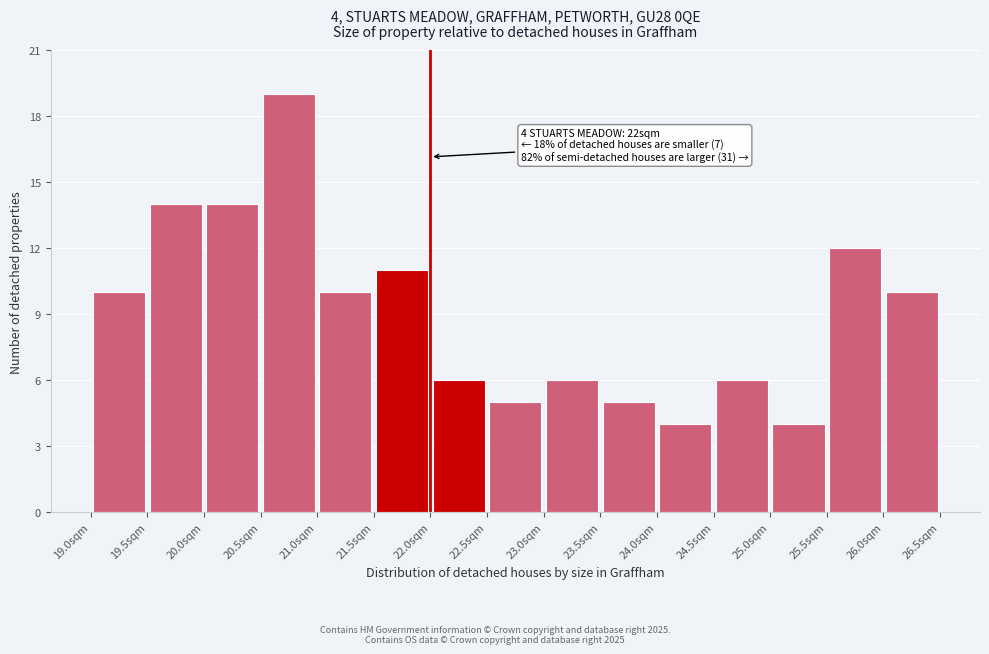

Over which range of the x-axis is the bar tallest?

20.5 to 21.0